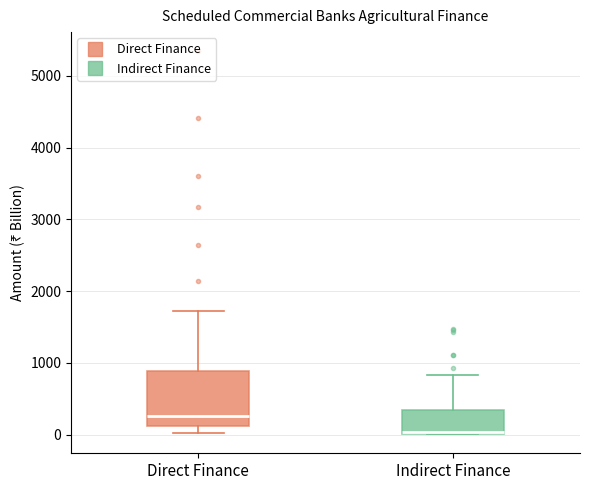

Reading left to right, read every box against the y-axis: the position of its median line, the range the box covers, and the ends of its whiskers. The values are not printed on the chart, so give them approximately, as read against the axis.

Direct Finance: median 300, box 100 to 900, whiskers 0 to 1700
Indirect Finance: median 0, box 0 to 300, whiskers 0 to 800